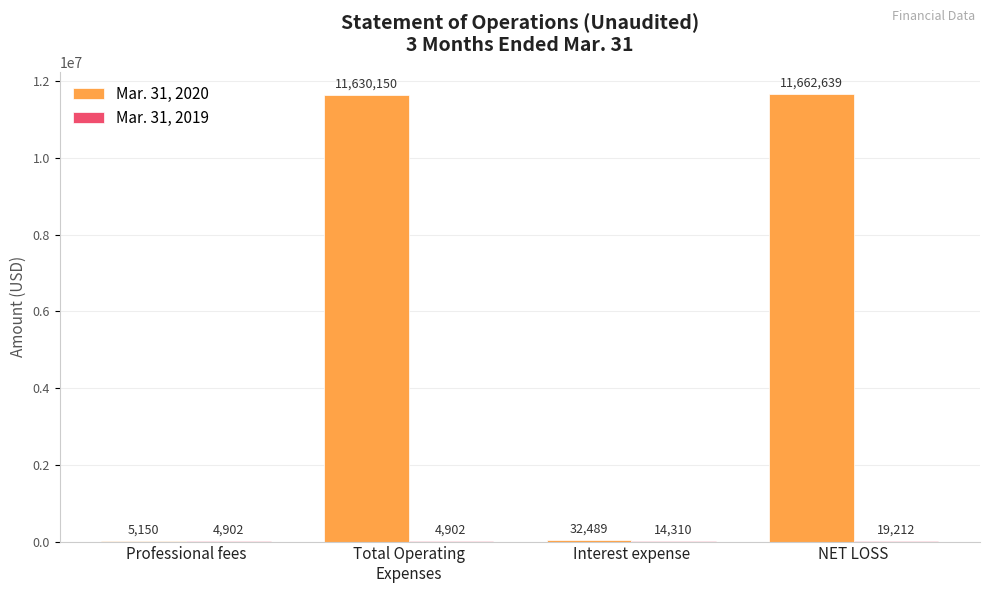

Which series has the largest range (max minus min)?

Mar. 31, 2020